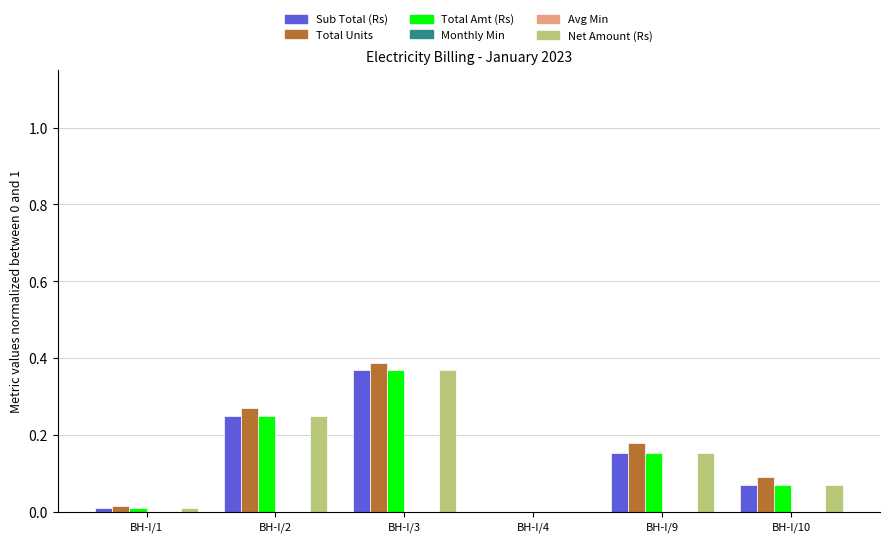

The Total Amt (Rs) series shows 0.1 at BH-I/10. True or false?

True